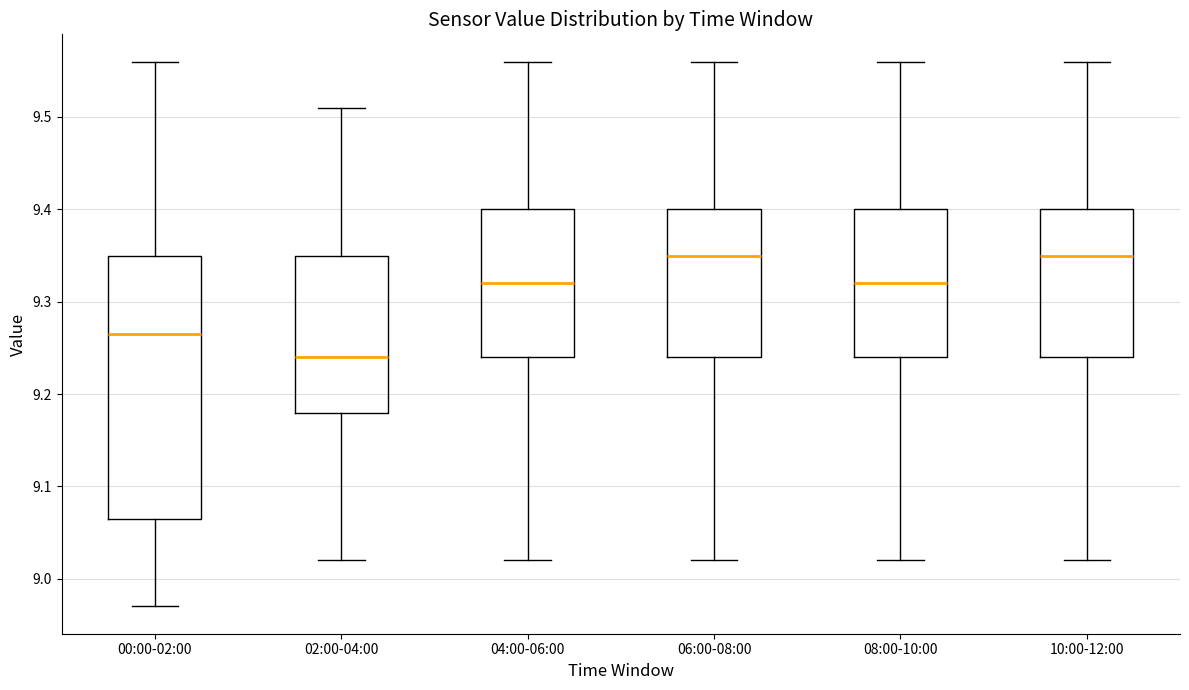

Reading left to right, transcribe this box plot: for each box, give where its median line is, the range the box spans, and where its two whiskers end, as read against the y-axis. The values are not printed on the chart, so give them approximately, as read against the axis.

00:00-02:00: median 9.27, box 9.07 to 9.35, whiskers 8.97 to 9.56
02:00-04:00: median 9.24, box 9.18 to 9.35, whiskers 9.02 to 9.51
04:00-06:00: median 9.32, box 9.24 to 9.40, whiskers 9.02 to 9.56
06:00-08:00: median 9.35, box 9.24 to 9.40, whiskers 9.02 to 9.56
08:00-10:00: median 9.32, box 9.24 to 9.40, whiskers 9.02 to 9.56
10:00-12:00: median 9.35, box 9.24 to 9.40, whiskers 9.02 to 9.56